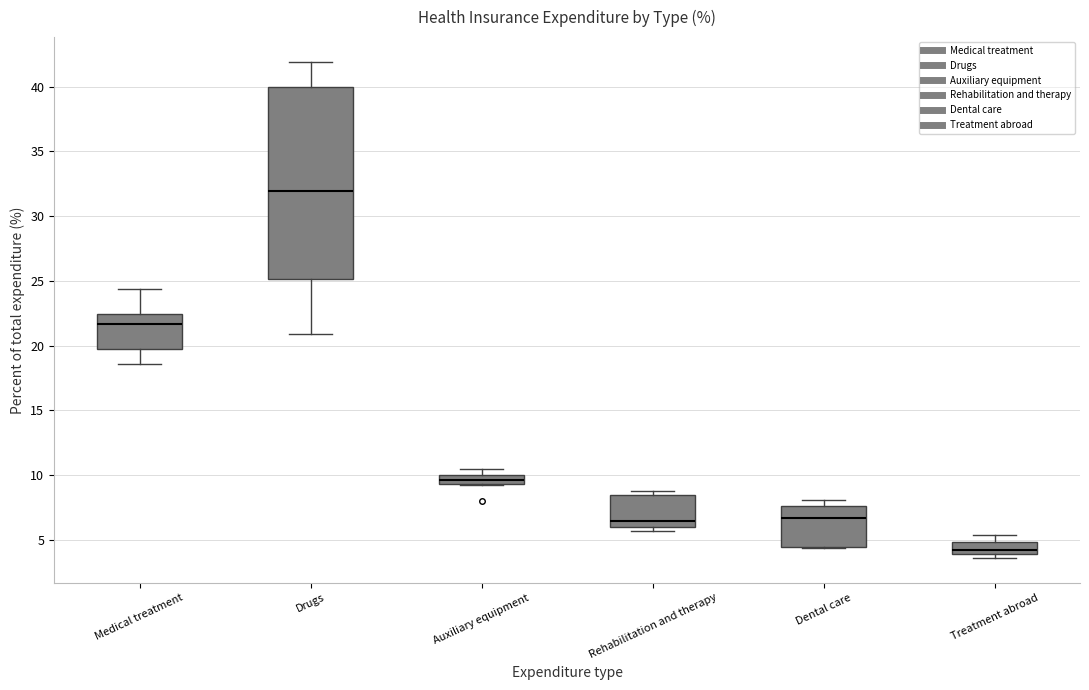

Which box has the highest median line?

Drugs